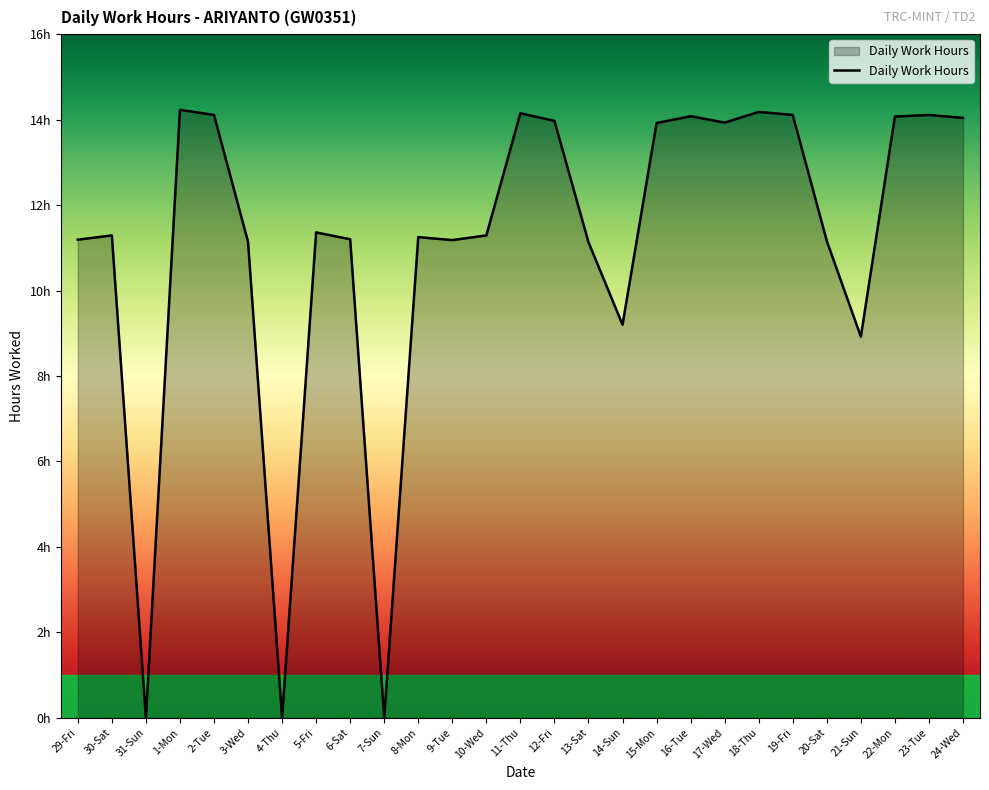

Approximately how many times larger is the value at 21-Sun compared to 8-Mon?

0.8